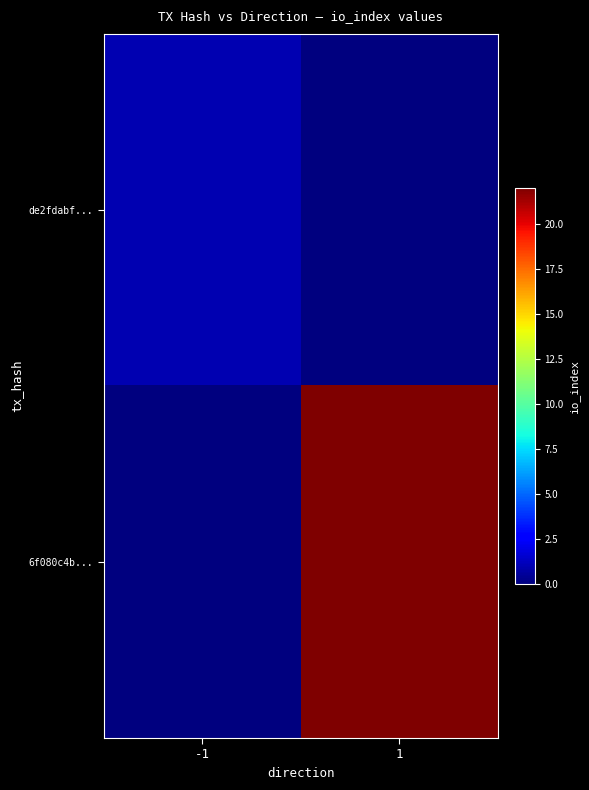

What is the spread (max minus min) of values at 1?

22